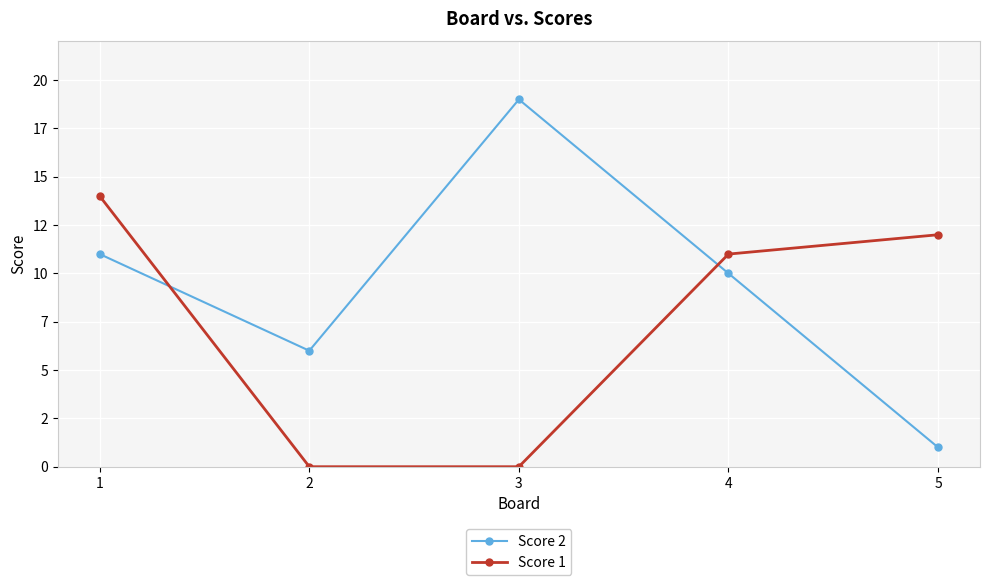

Rank the categories by Score 2 value from lowest to highest.

5, 2, 4, 1, 3